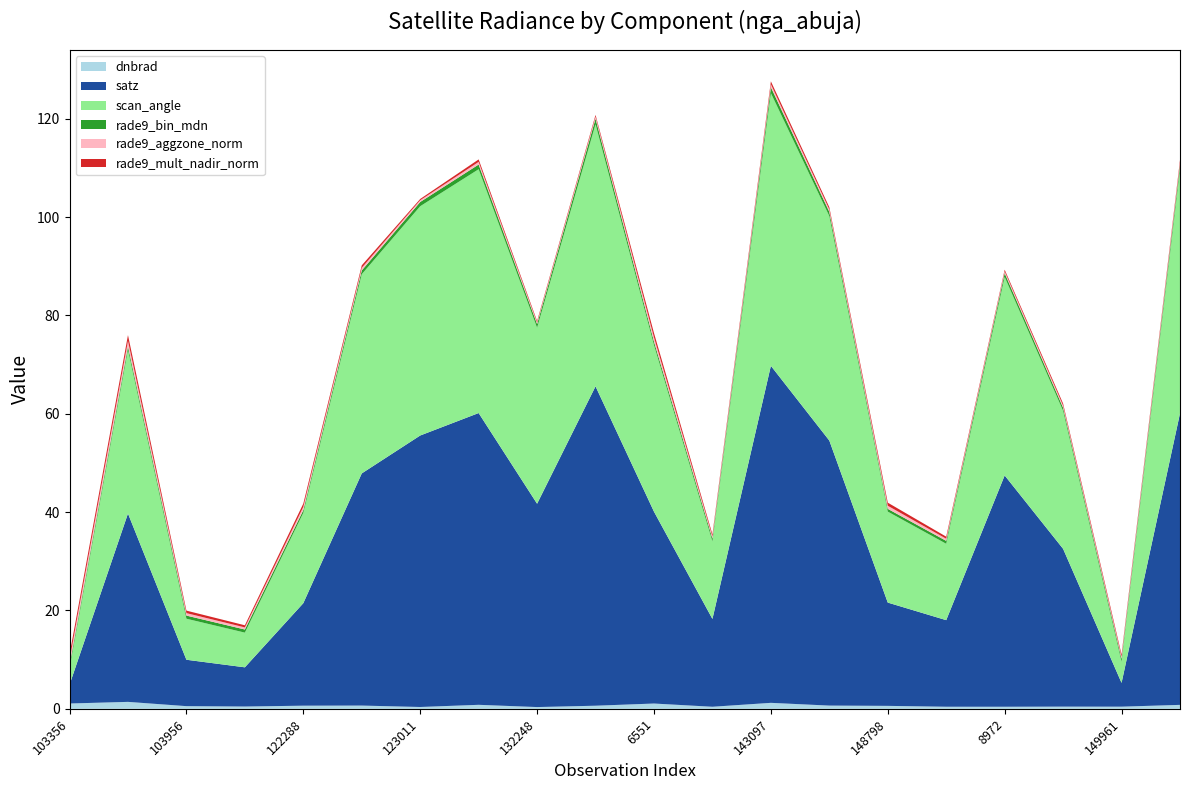

Reading left to right, transcribe all the data shown in this chart.

dnbrad: 103356=1.1	854=1.4	103956=0.5	115848=0.5	122288=0.6	4463=0.7	123011=0.4	5363=0.8	132248=0.4	132977=0.6	6551=1.1	139605=0.4	143097=1.2	8126=0.7	148798=0.6	148995=0.4	8972=0.4	149773=0.4	149961=0.4	9206=0.8
satz: 103356=3.8	854=38.3	103956=9.4	115848=8.0	122288=20.8	4463=47.2	123011=55.2	5363=59.3	132248=41.4	132977=65.0	6551=39.0	139605=17.9	143097=68.5	8126=53.9	148798=21.0	148995=17.6	8972=47.0	149773=32.1	149961=4.8	9206=59.3
scan_angle: 103356=3.4	854=33.3	103956=8.3	115848=7.1	122288=18.4	4463=40.5	123011=46.6	5363=49.6	132248=35.8	132977=53.3	6551=33.9	139605=15.8	143097=55.5	8126=45.6	148798=18.5	148995=15.5	8972=40.4	149773=28.1	149961=4.3	9206=49.5
rade9_bin_mdn: 103356=0.6	854=0.7	103956=0.6	115848=0.6	122288=0.6	4463=0.8	123011=0.9	5363=1.0	132248=0.8	132977=1.1	6551=0.7	139605=0.6	143097=1.2	8126=0.9	148798=0.6	148995=0.6	8972=0.8	149773=0.6	149961=0.6	9206=1.0
rade9_aggzone_norm: 103356=1.1	854=1.1	103956=0.5	115848=0.4	122288=0.7	4463=0.5	123011=0.4	5363=0.5	132248=0.3	132977=0.4	6551=0.8	139605=0.4	143097=0.6	8126=0.5	148798=0.6	148995=0.4	8972=0.4	149773=0.4	149961=0.4	9206=0.5
rade9_mult_nadir_norm: 103356=1.1	854=1.2	103956=0.5	115848=0.4	122288=0.7	4463=0.5	123011=0.3	5363=0.5	132248=0.3	132977=0.3	6551=0.9	139605=0.4	143097=0.6	8126=0.5	148798=0.6	148995=0.4	8972=0.3	149773=0.4	149961=0.4	9206=0.5